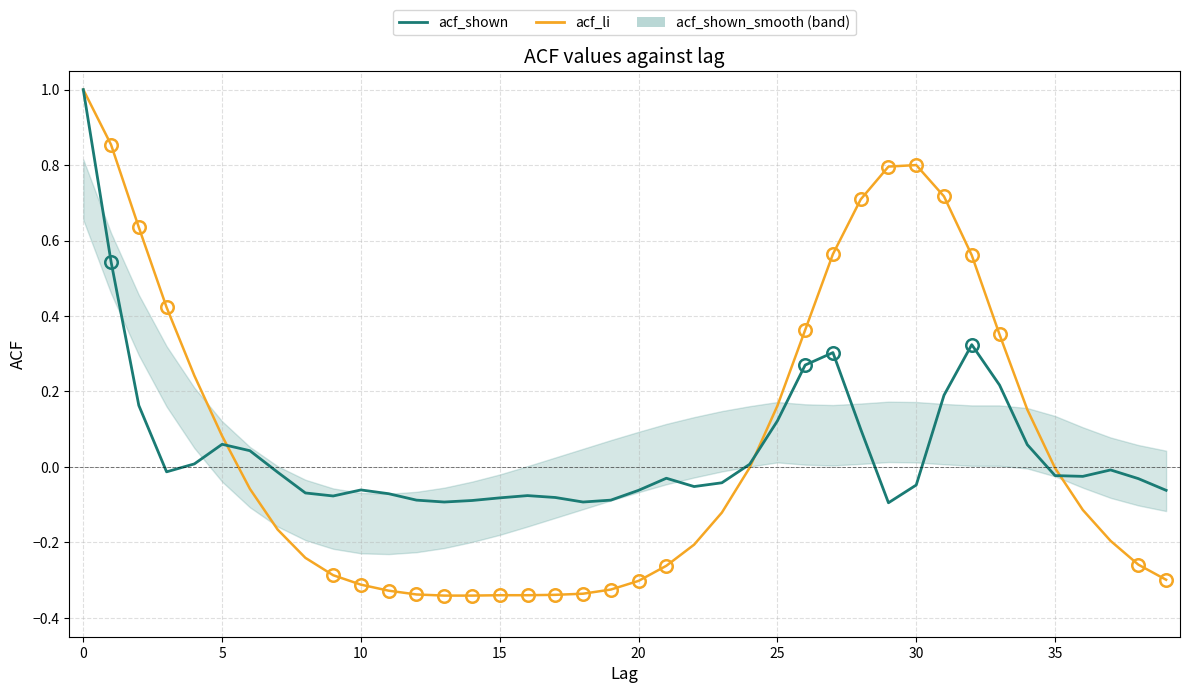

Which has a higher value, 15 or 33?

33